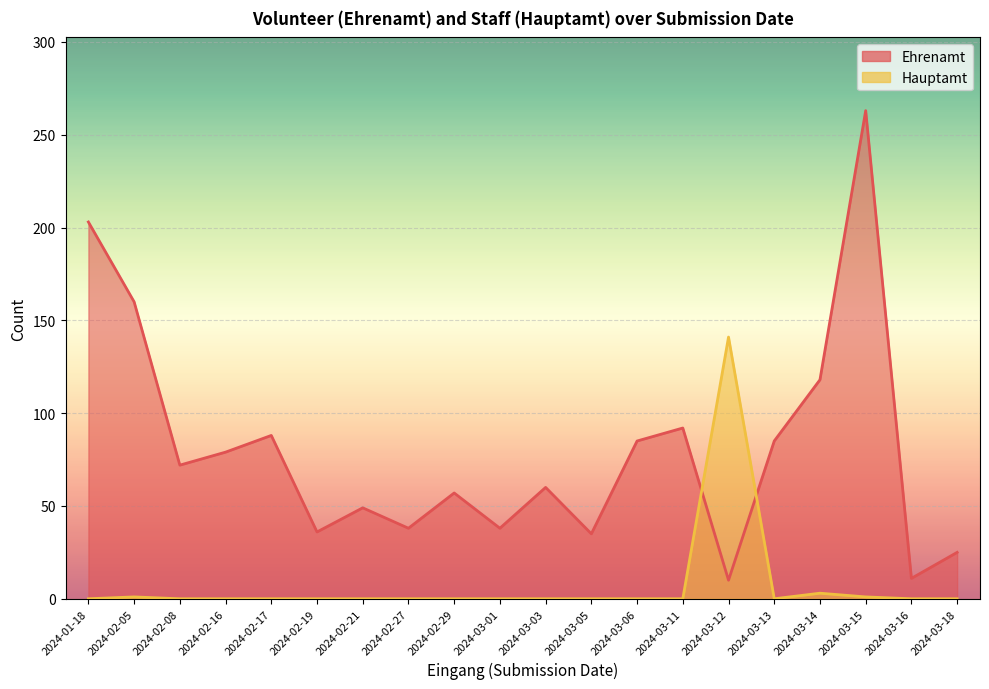

How many data points in Ehrenamt are less than 72?

10